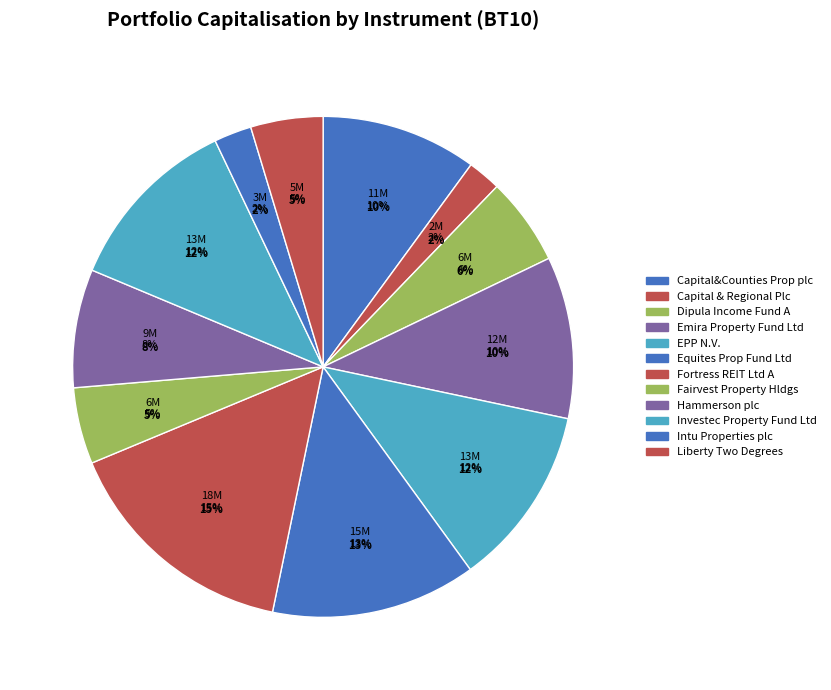

To the nearest percent, what is the average slice percentage?

8%